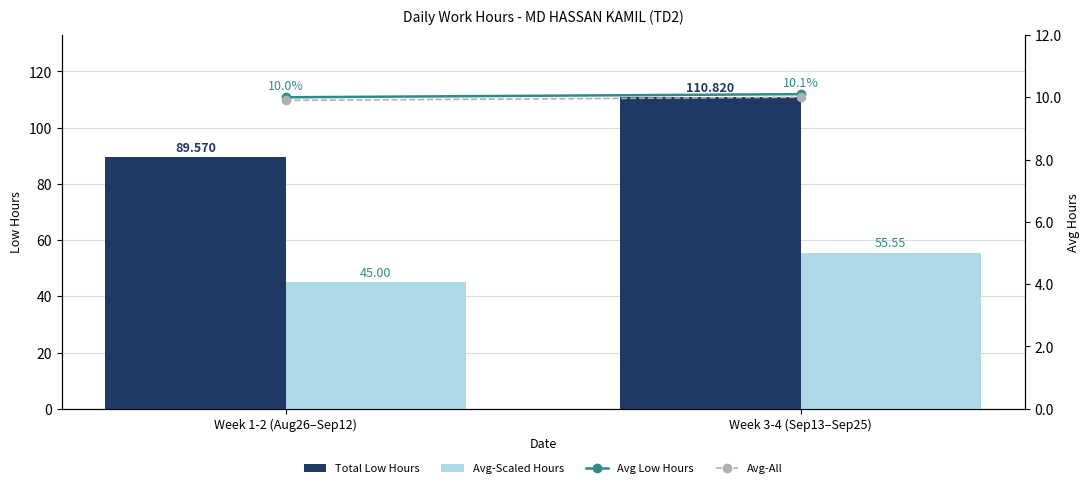

What is the minimum value shown in the chart?

9.9